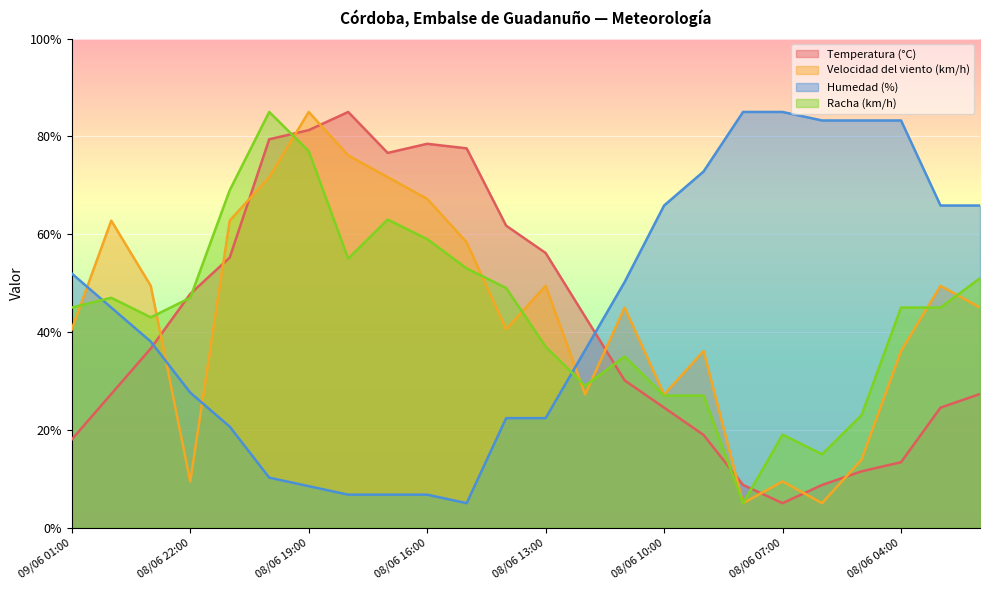

Which has a higher value, 08/06 05:00 or 08/06 15:00?

08/06 15:00